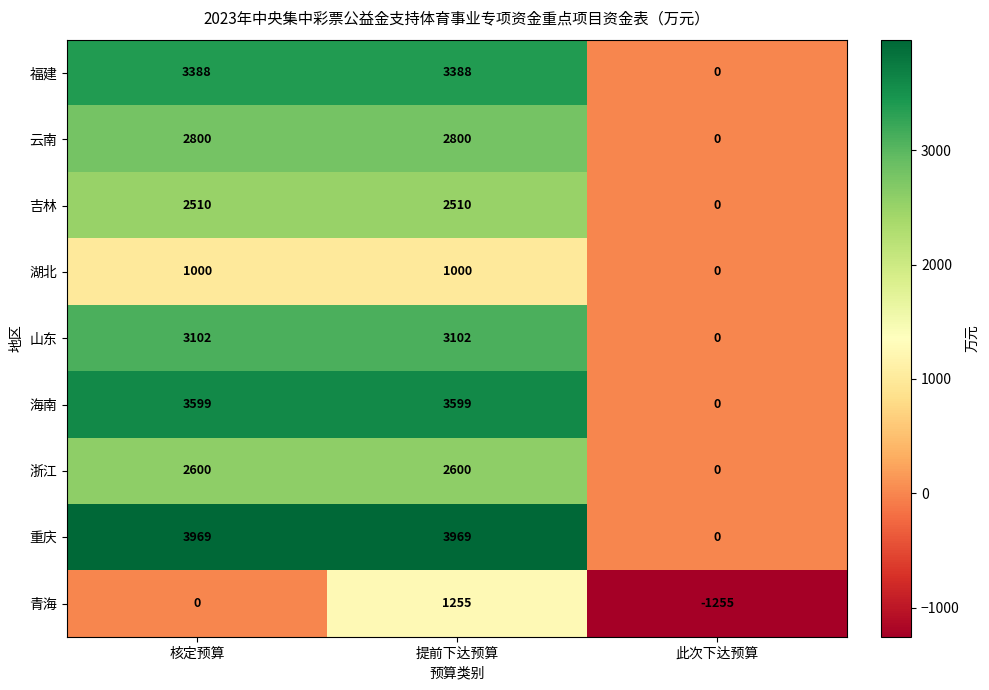

Reading left to right, list all the values displayed in this chart.

福建: 3388	3388	0
云南: 2800	2800	0
吉林: 2510	2510	0
湖北: 1000	1000	0
山东: 3102	3102	0
海南: 3599	3599	0
浙江: 2600	2600	0
重庆: 3969	3969	0
青海: 0	1255	-1255